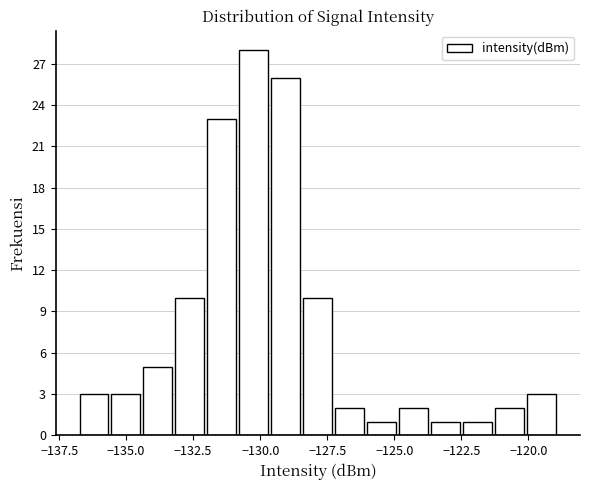

Read against the x-axis, roughly where is the centre of the tallest bar?

-130.0